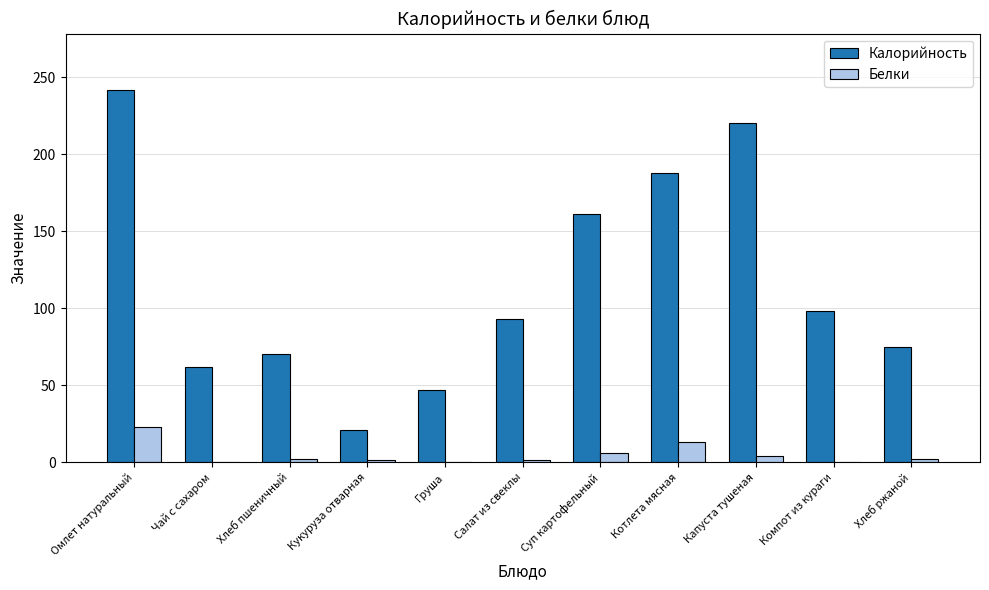

Which series changed the most between Хлеб пшеничный and Компот из кураги?

Калорийность